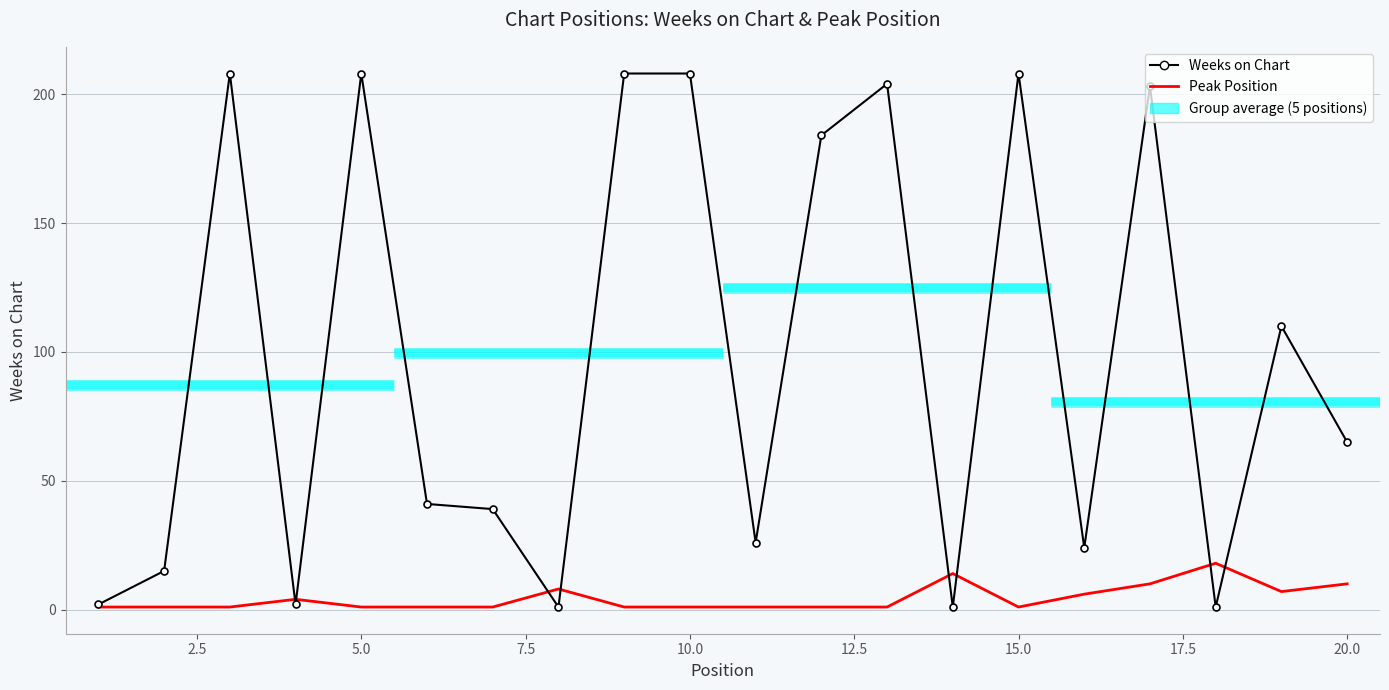

Which series has the largest total across all categories?

Weeks on Chart